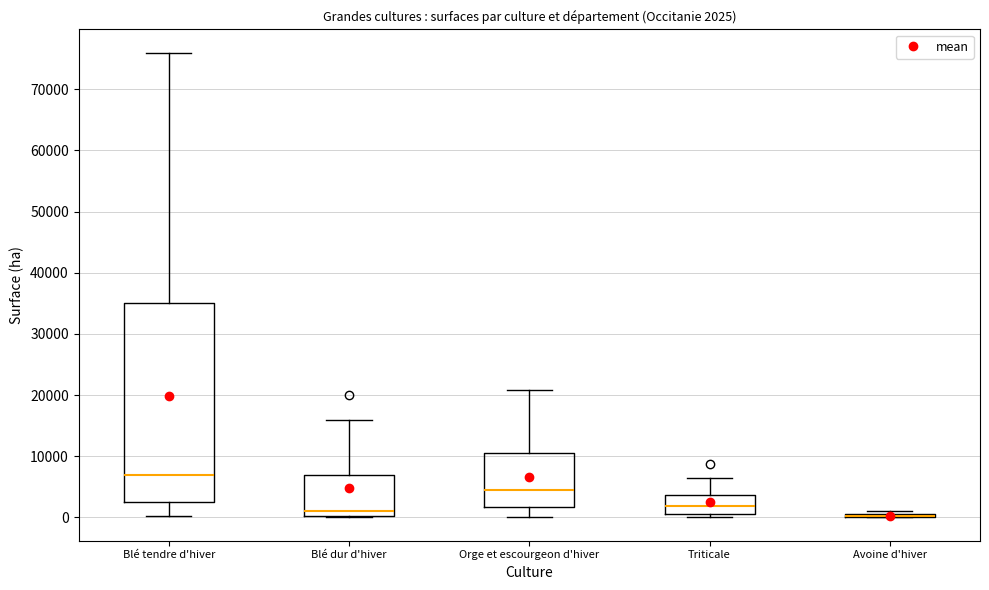

Comparing the boxes themselves (not the whiskers), which one is the tallest?

Blé tendre d'hiver